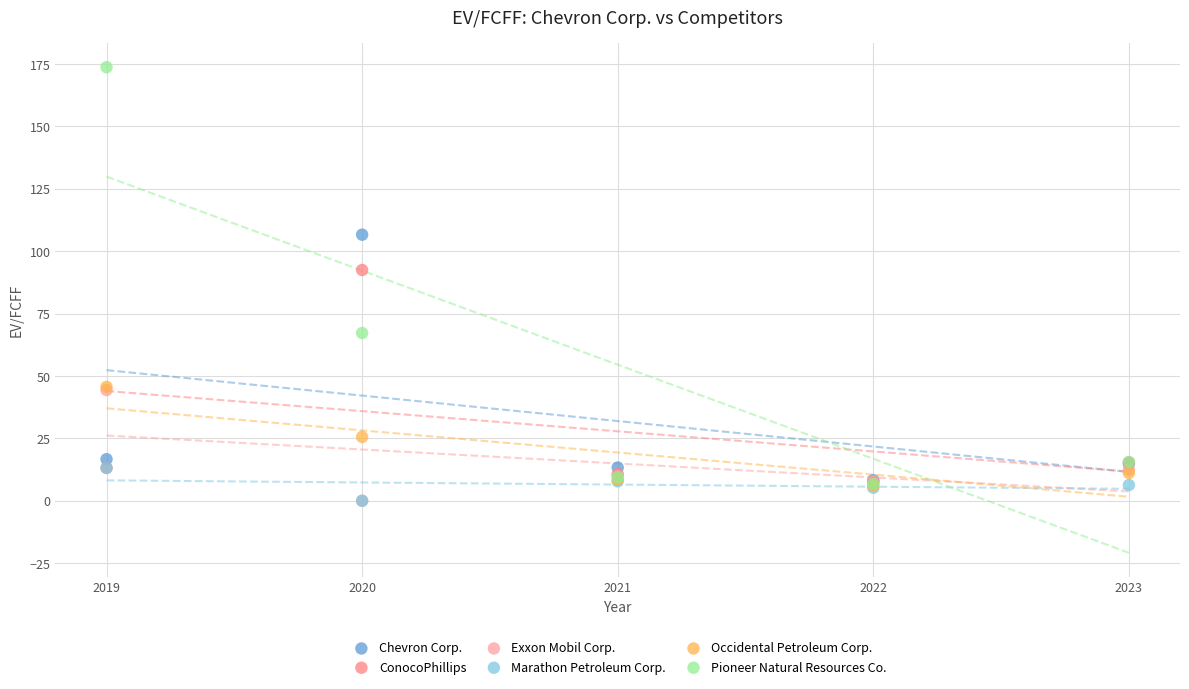

Across all series, what Y value is closest to 86?

92.5